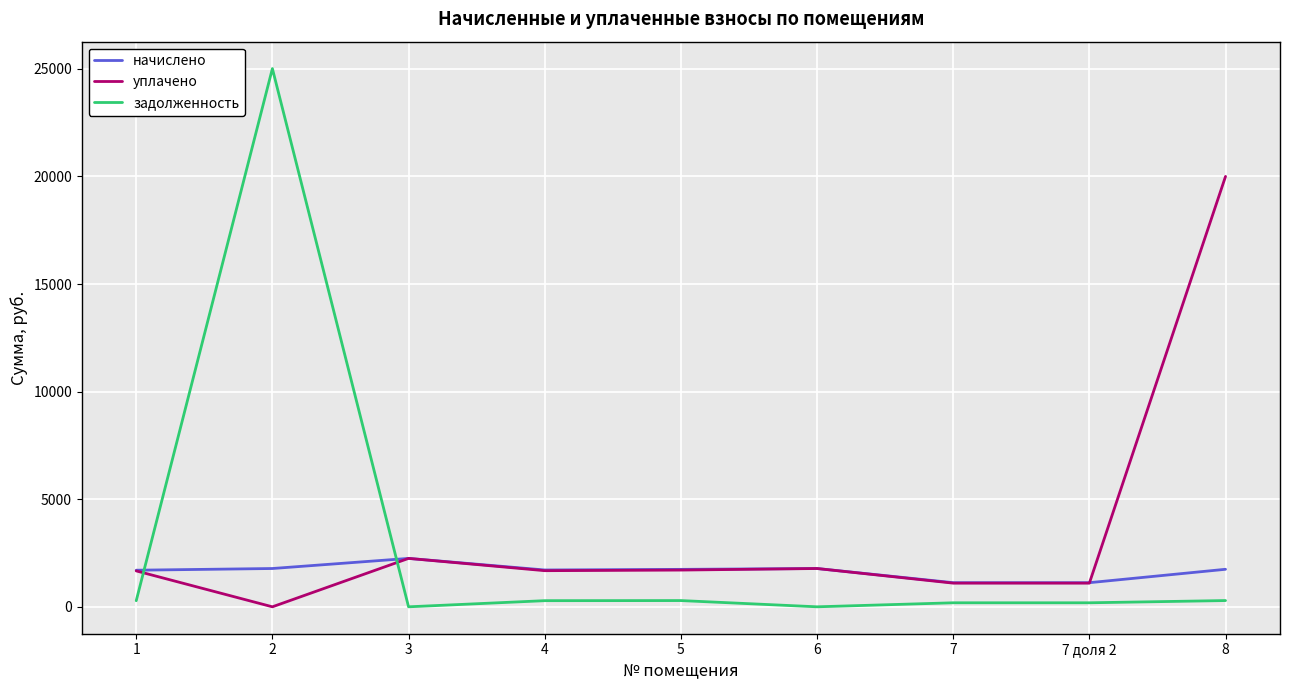

The value of задолженность at 6 is 0.0. True or false?

True